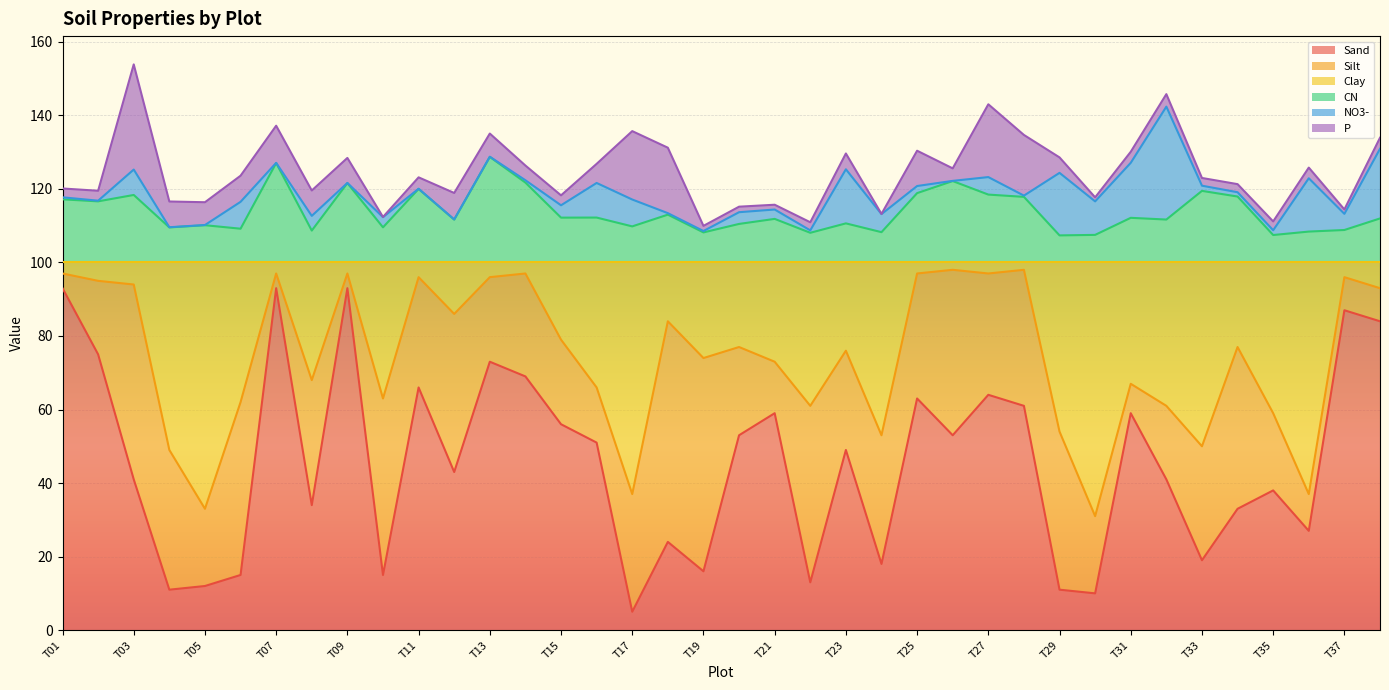

At which label does Sand reach its minimum?

T17